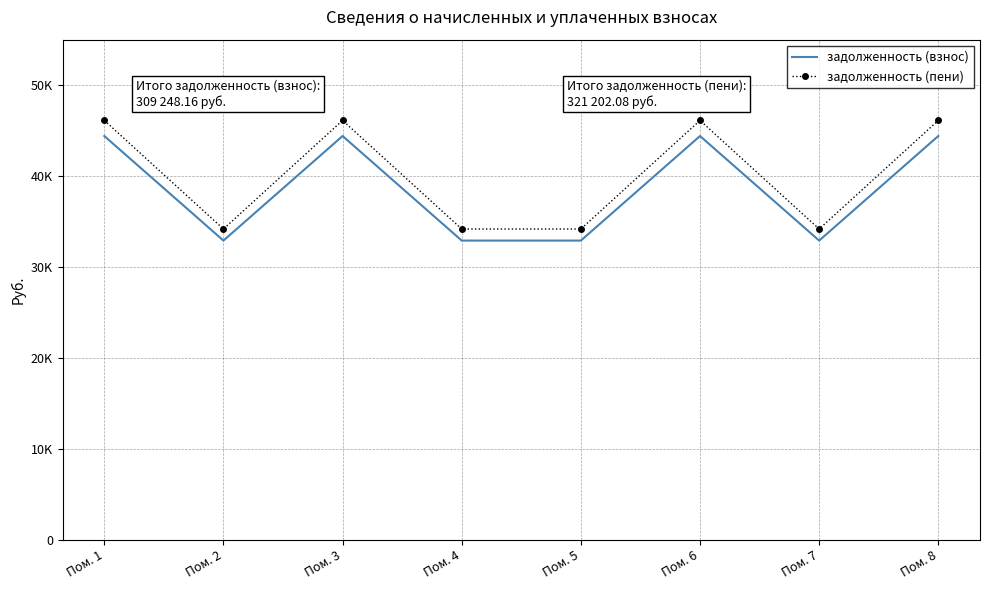

Where is задолженность (пени) nearest to the value 40150?

Пом. 2